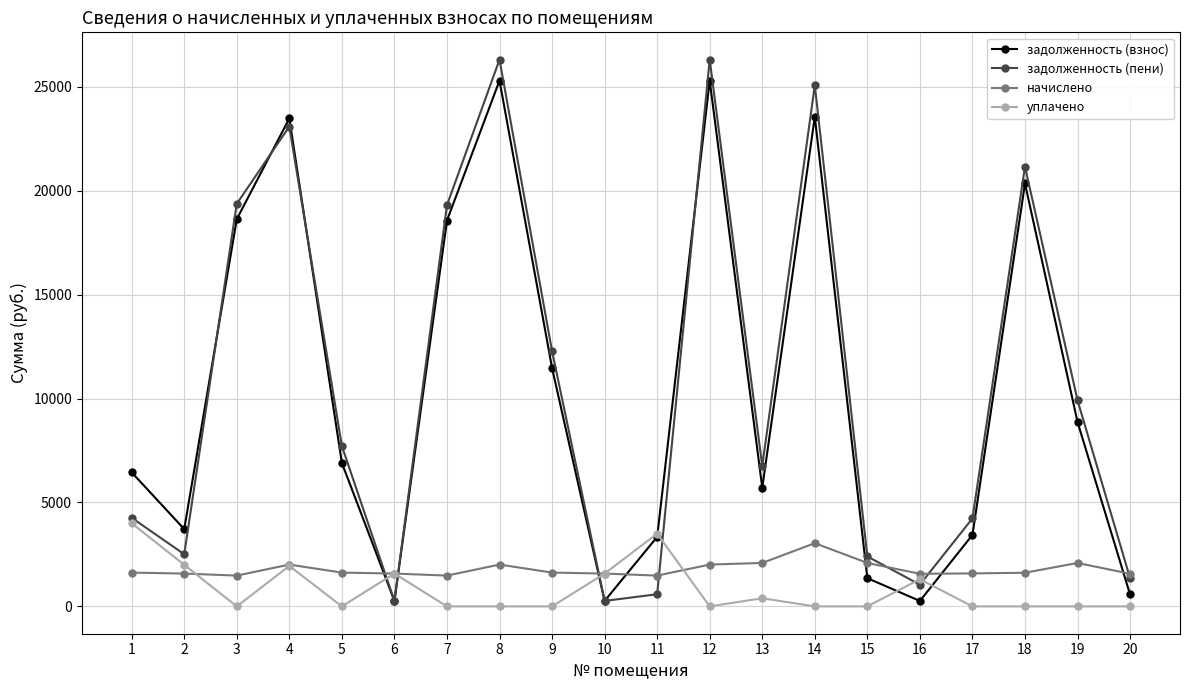

What is the value of the начислено point at the 7th from the left?

1482.0